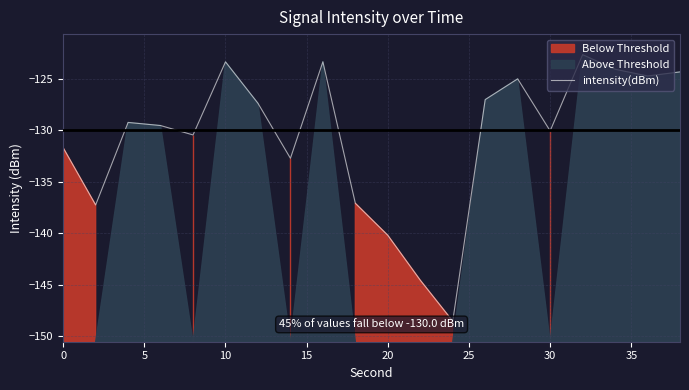

How many lines are shown in the chart?

1